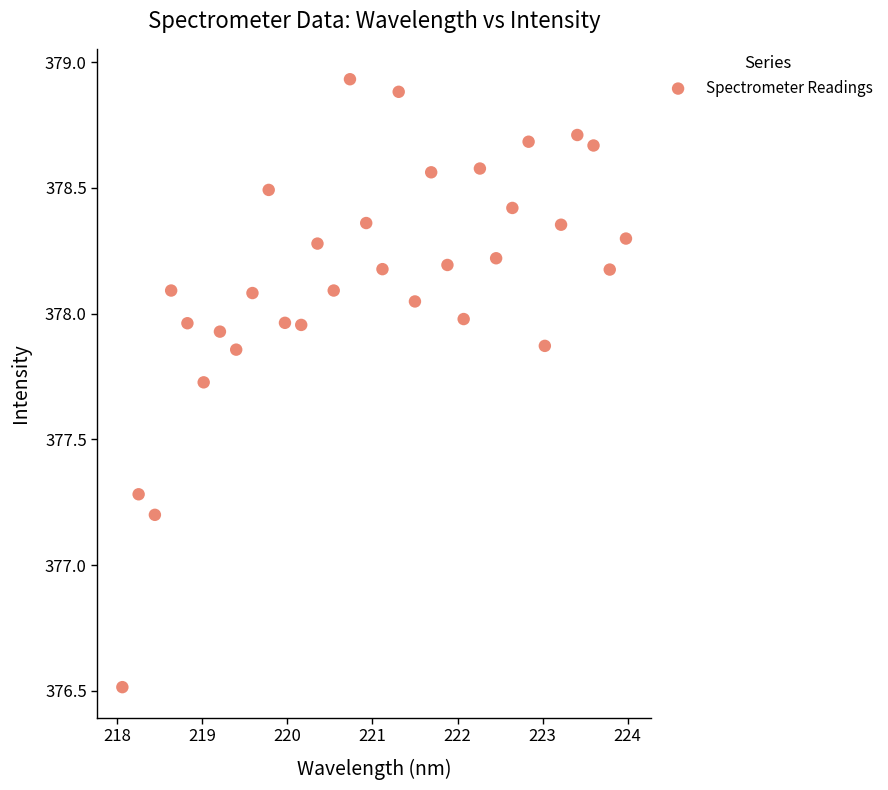

What Y value in the scatter plot is closest to 377?

377.2